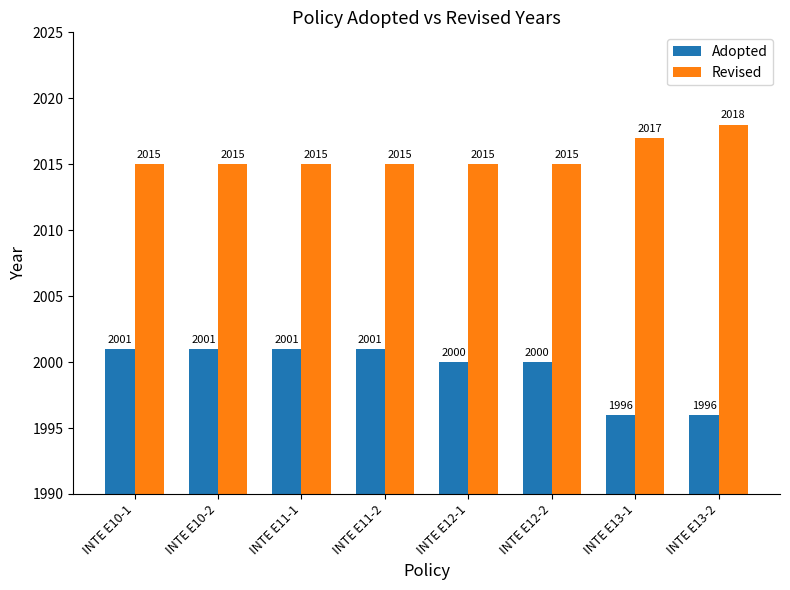

Is it true that Adopted equals 2001 at INTE E10-2?

True